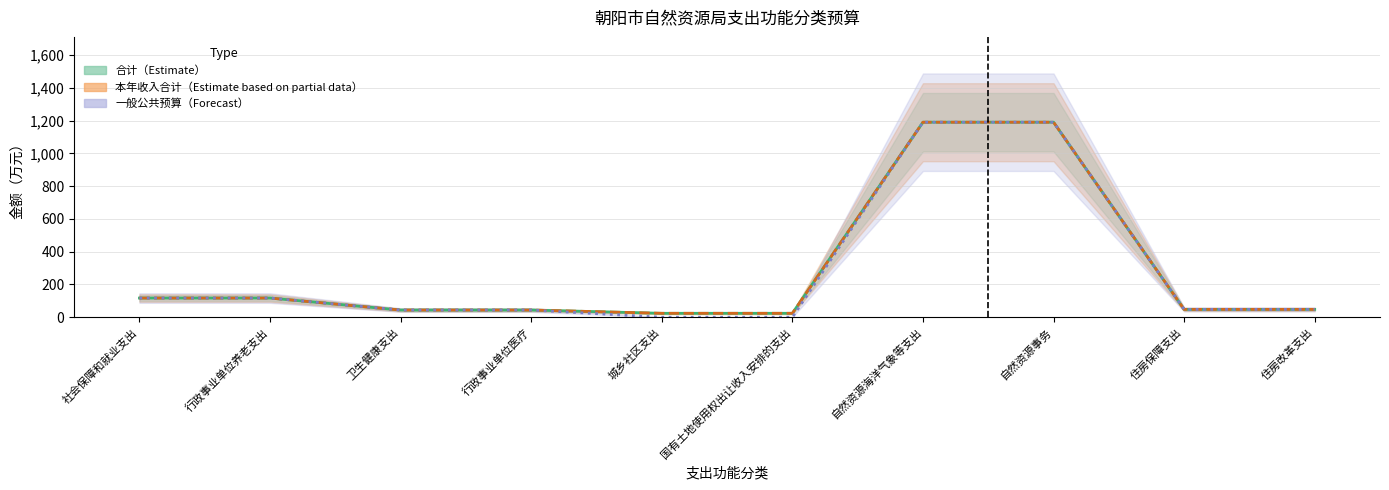

What is the sum of the 合计（Estimate） values at 行政事业单位医疗 and 住房改革支出?

91.8